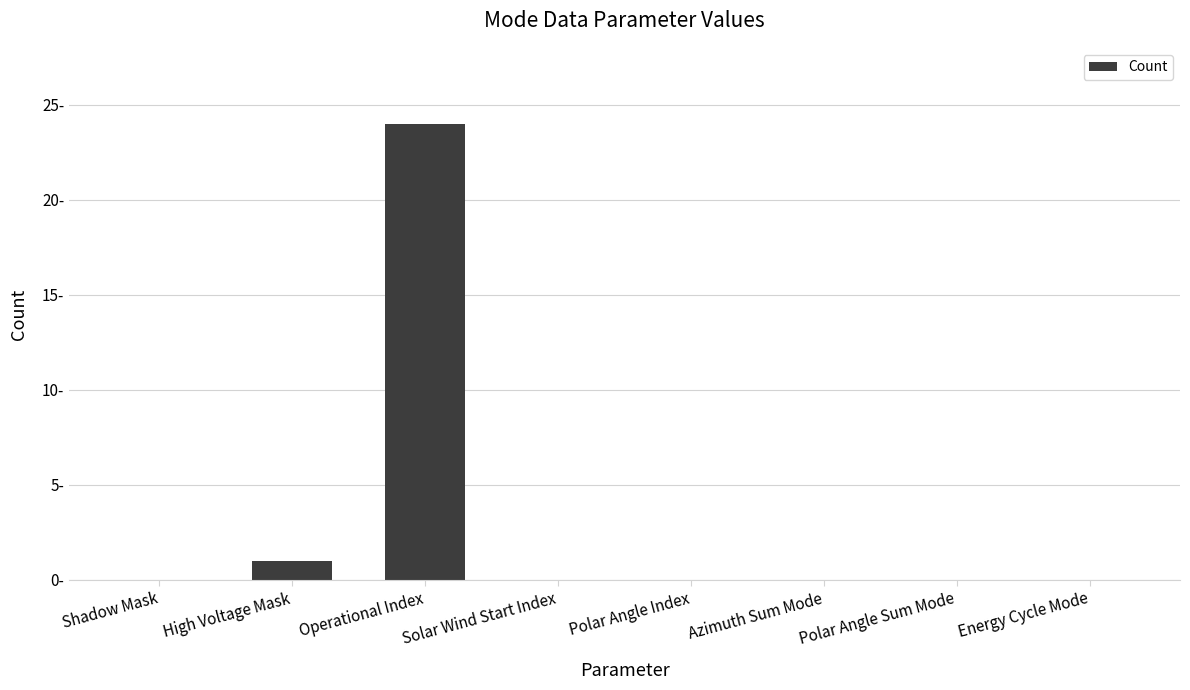

Are the bars horizontal?

No